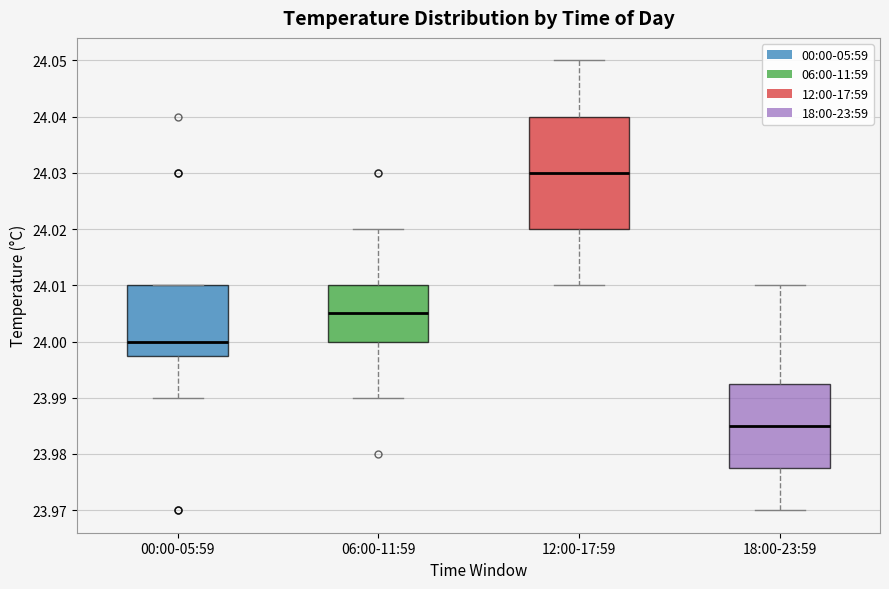

Reading left to right, transcribe this box plot: for each box, give where its median line is, the range the box spans, and where its two whiskers end, as read against the y-axis. The values are not printed on the chart, so give them approximately, as read against the axis.

00:00-05:59: median 24.000, box 23.998 to 24.010, whiskers 23.990 to 24.010
06:00-11:59: median 24.005, box 24.000 to 24.010, whiskers 23.990 to 24.020
12:00-17:59: median 24.030, box 24.020 to 24.040, whiskers 24.010 to 24.050
18:00-23:59: median 23.985, box 23.978 to 23.993, whiskers 23.970 to 24.010